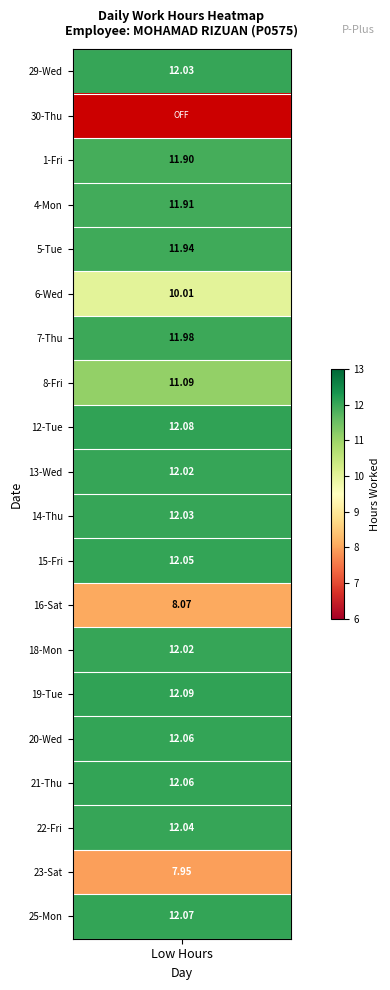

Between Thu and Sun, which is larger?

Thu